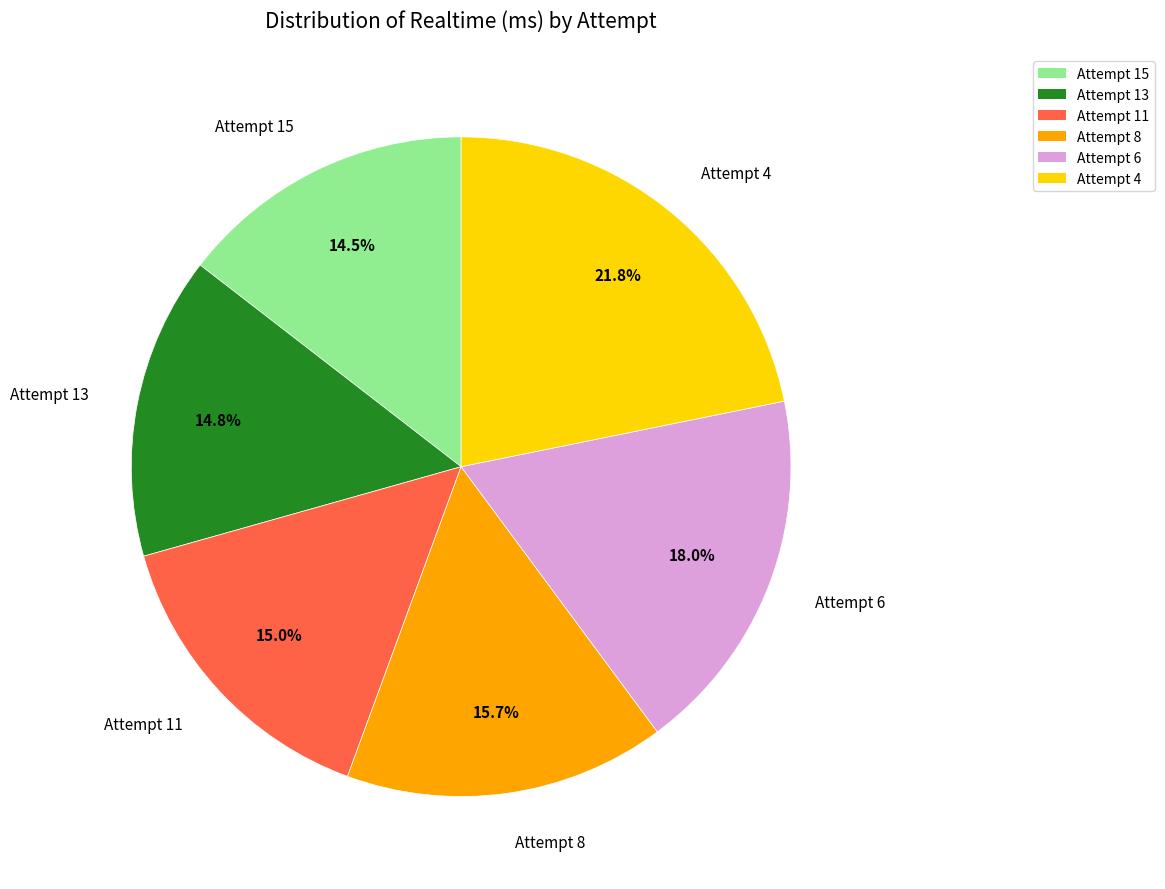

Which category has the biggest portion of the pie?

Attempt 4